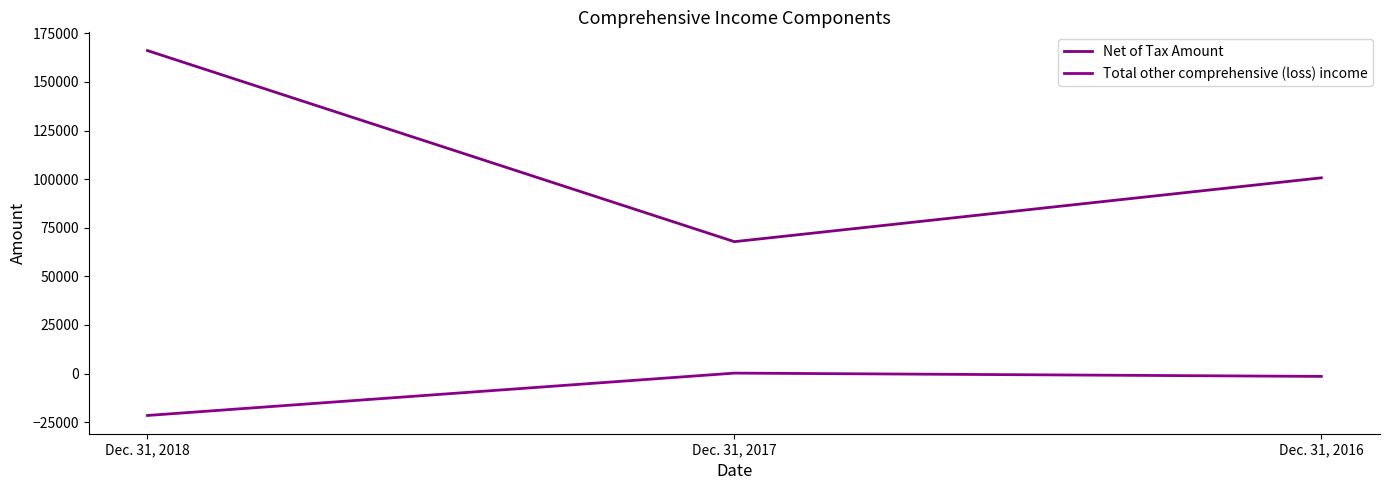

Where does the Total other comprehensive (loss) income series first go above -1492?

Dec. 31, 2017